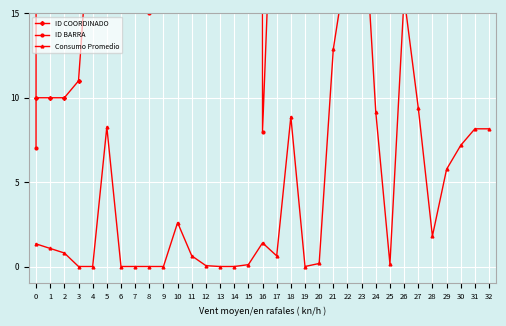

What value does the ID BARRA series have at 25?

123.0